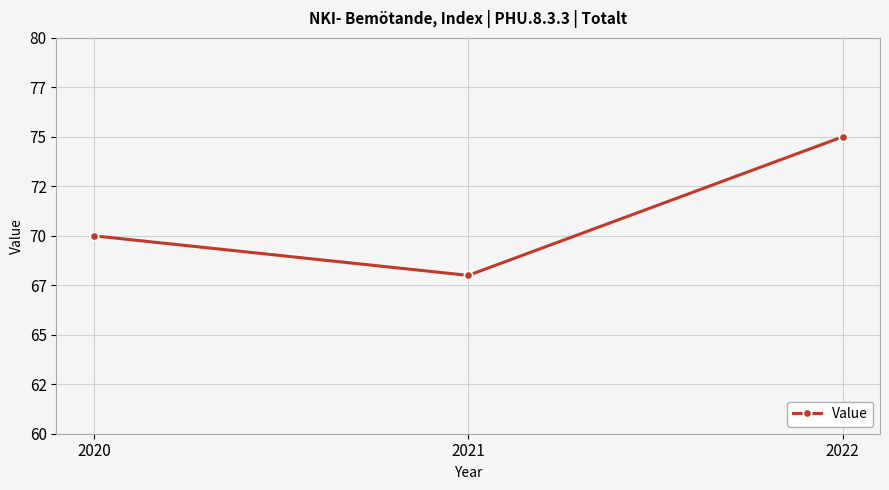

Which has a higher value, 2020 or 2021?

2020